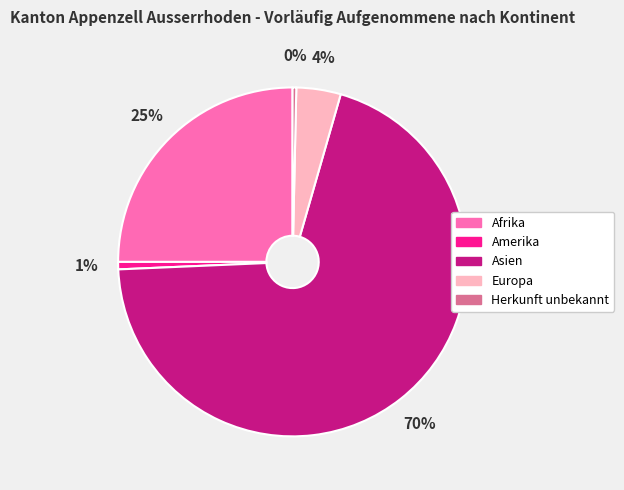

To the nearest percent, what is the combined percentage of Amerika and Afrika?

26%